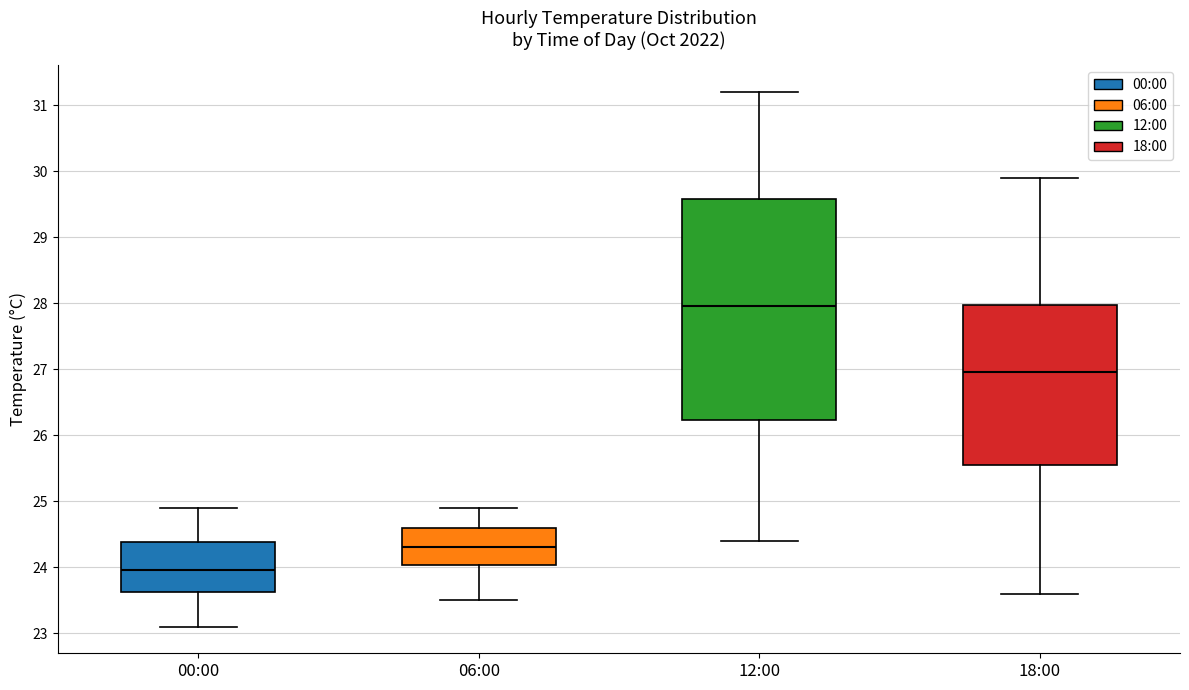

Reading left to right, transcribe this box plot: for each box, give where its median line is, the range the box spans, and where its two whiskers end, as read against the y-axis. The values are not printed on the chart, so give them approximately, as read against the axis.

00:00: median 24.0, box 23.6 to 24.4, whiskers 23.1 to 24.9
06:00: median 24.3, box 24.0 to 24.6, whiskers 23.5 to 24.9
12:00: median 28.0, box 26.2 to 29.6, whiskers 24.4 to 31.2
18:00: median 27.0, box 25.6 to 28.0, whiskers 23.6 to 29.9